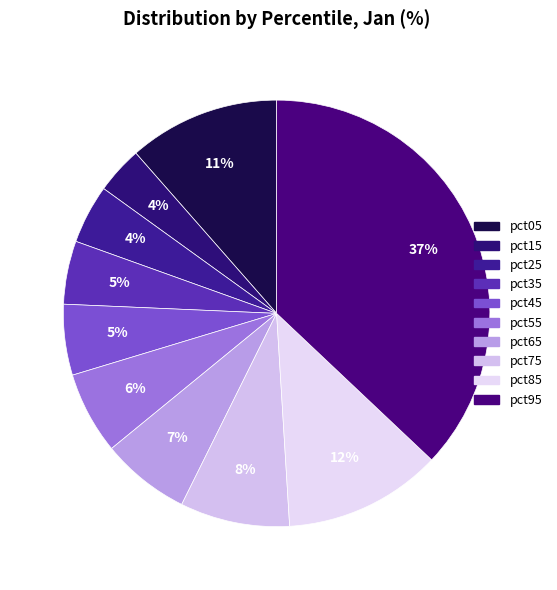

How many slices are in this pie chart?

10